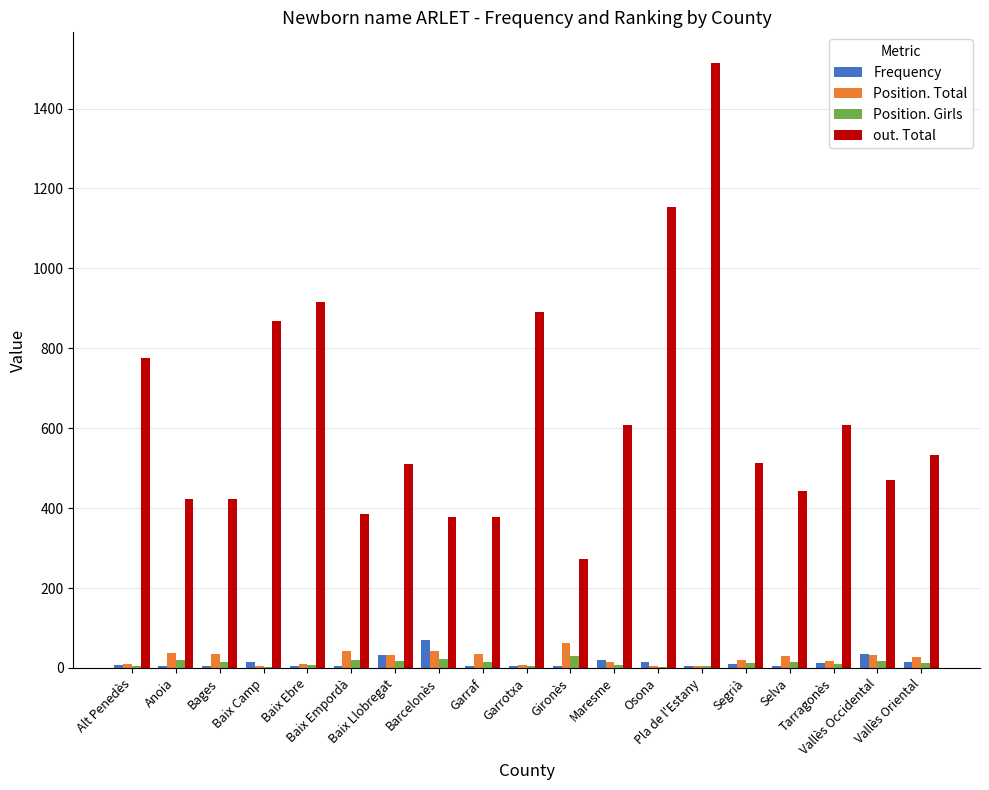

What is the sum of all Position. Girls values?

241